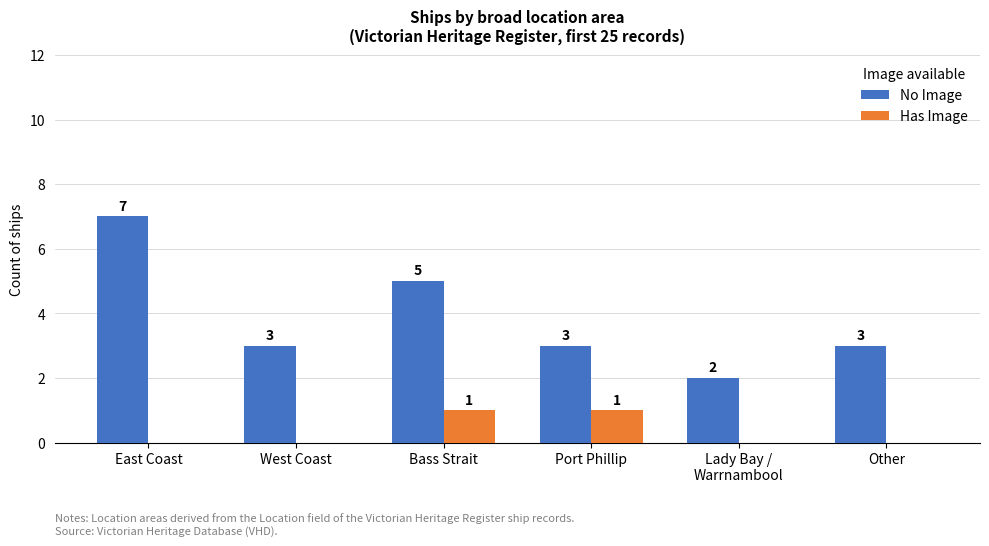

The value of No Image at Bass Strait is 1. True or false?

False